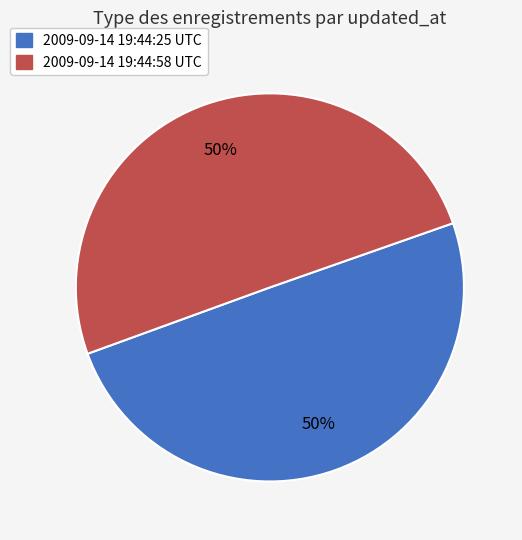

Is it true that 2009-09-14 19:44:25 UTC is 50% of the pie?

True